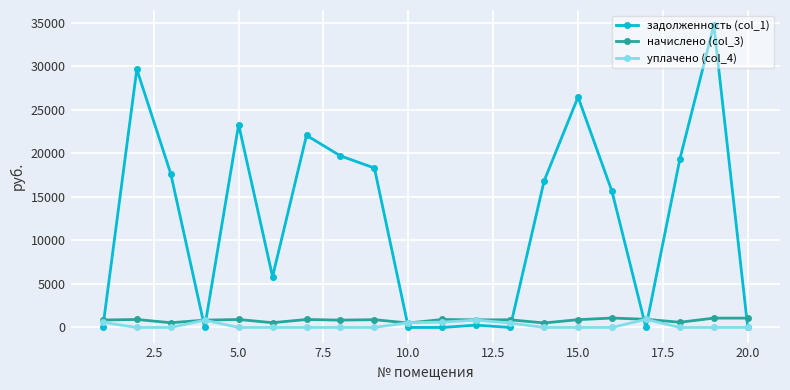

Which series has the largest total across all categories?

задолженность (col_1)